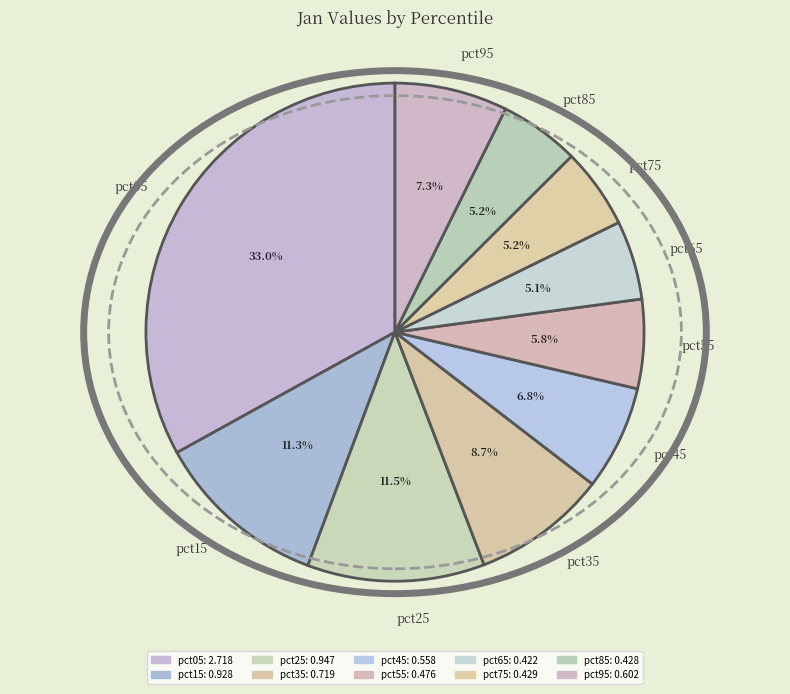

Count the number of slices in the pie.

10